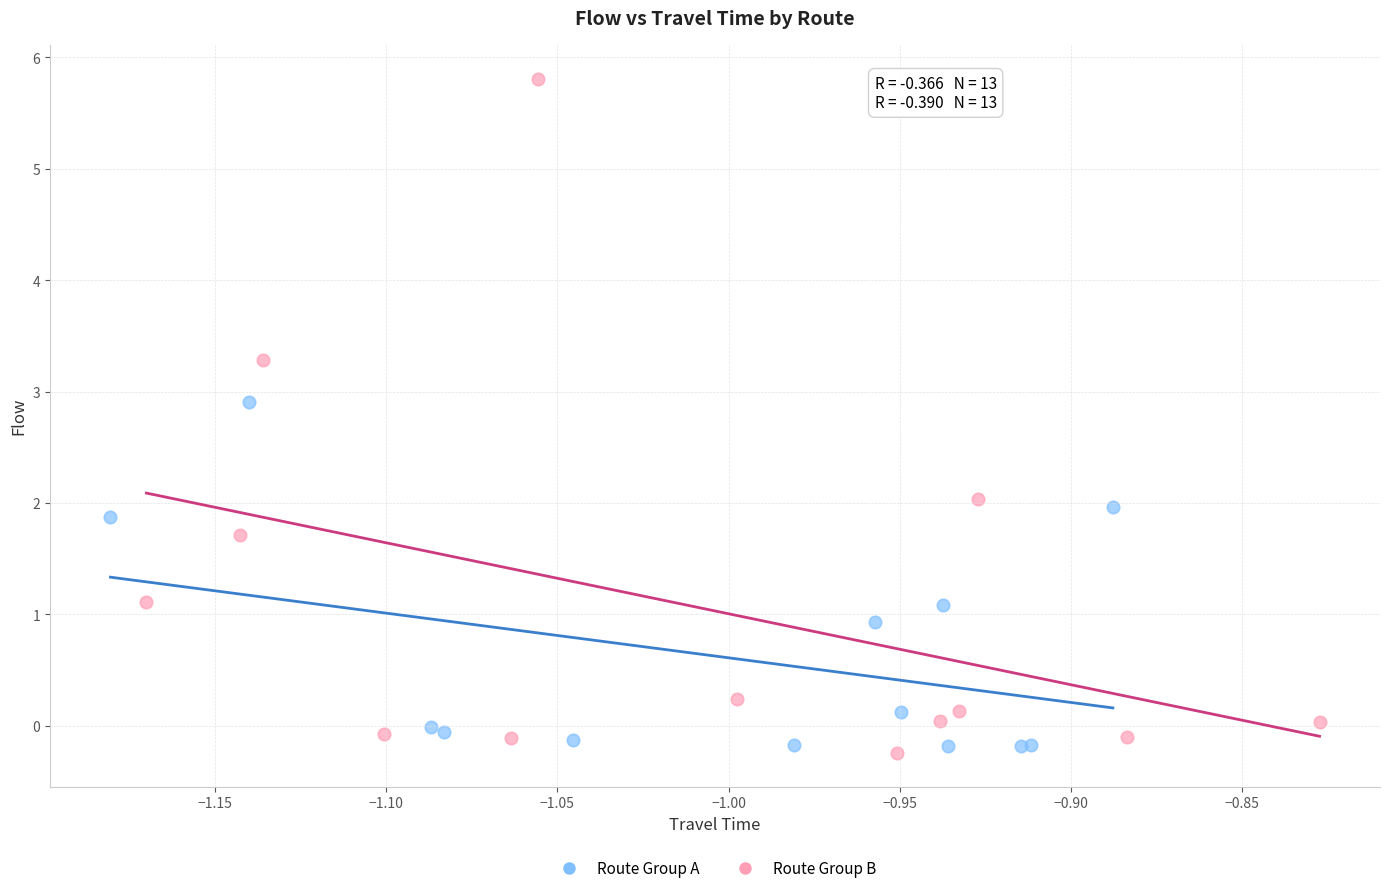

Which series reaches the maximum Y coordinate?

Route Group B